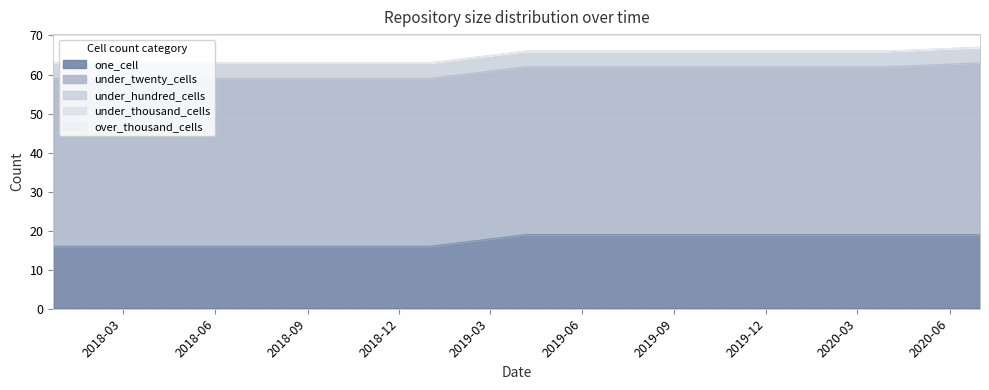

Rank the categories by one_cell value from highest to lowest.

2019-04-06, 2019-07-01, 2019-10-09, 2020-01-01, 2020-04-01, 2020-07-01, 2017-12-22, 2018-04-09, 2018-07-11, 2018-09-28, 2019-01-01